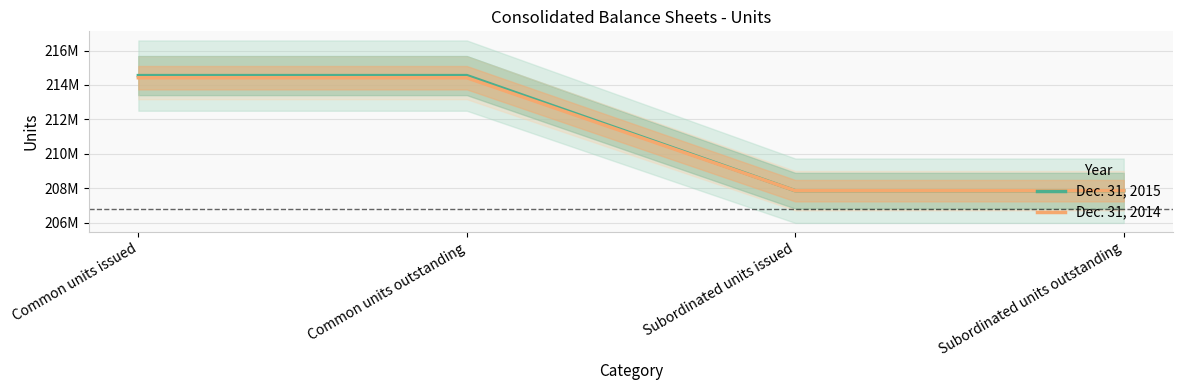

What are all the series names shown in the legend?

Dec. 31, 2015, Dec. 31, 2014